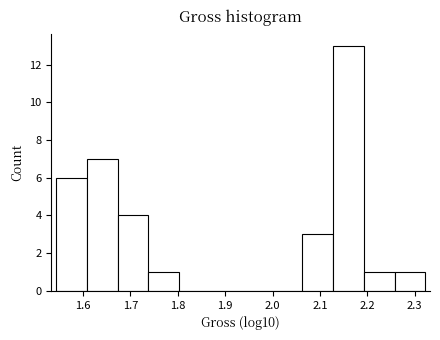

Over which range of the x-axis is the bar tallest?

2.13 to 2.19